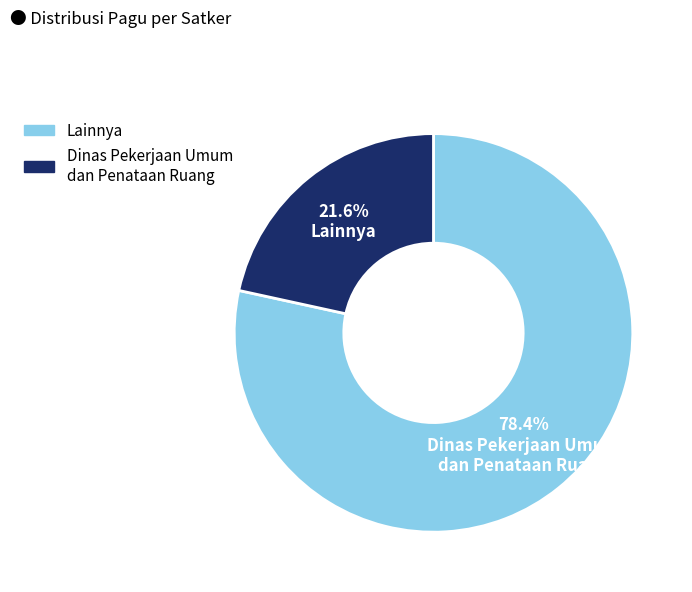

Is there any slice that represents more than half of the pie?

Yes